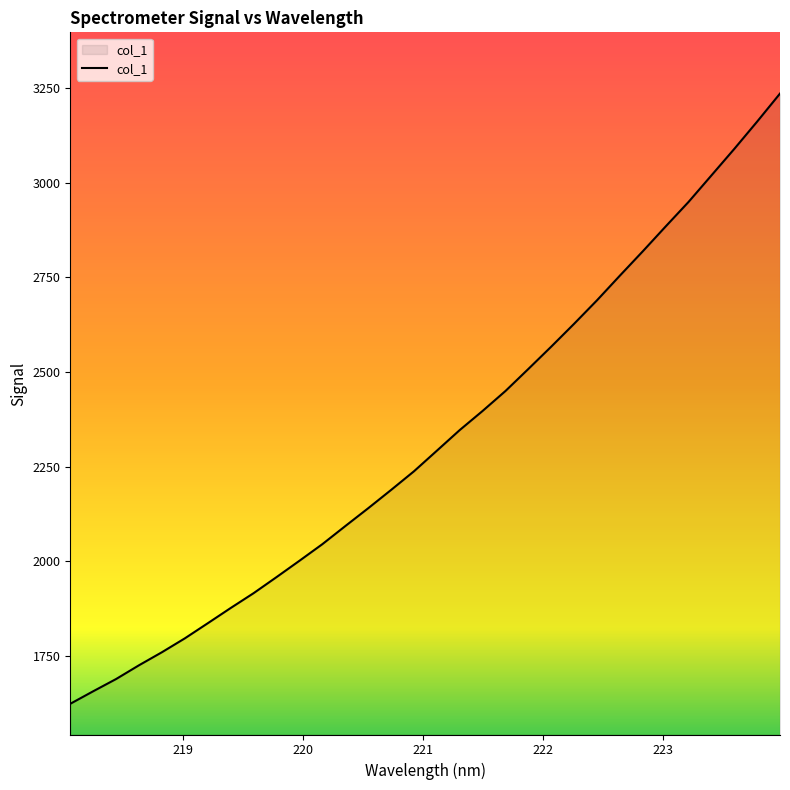

Reading right to left, transcribe all the data shown in this chart.

3235.9	3161.8	3089.6	3019.5	2949.5	2884.7	2819.0	2754.8	2689.7	2627.6	2567.2	2508.2	2449.9	2397.2	2346.6	2292.0	2237.6	2188.2	2139.9	2092.7	2045.0	2001.2	1958.0	1915.6	1876.4	1836.1	1796.2	1759.5	1725.1	1688.7	1656.3	1623.2